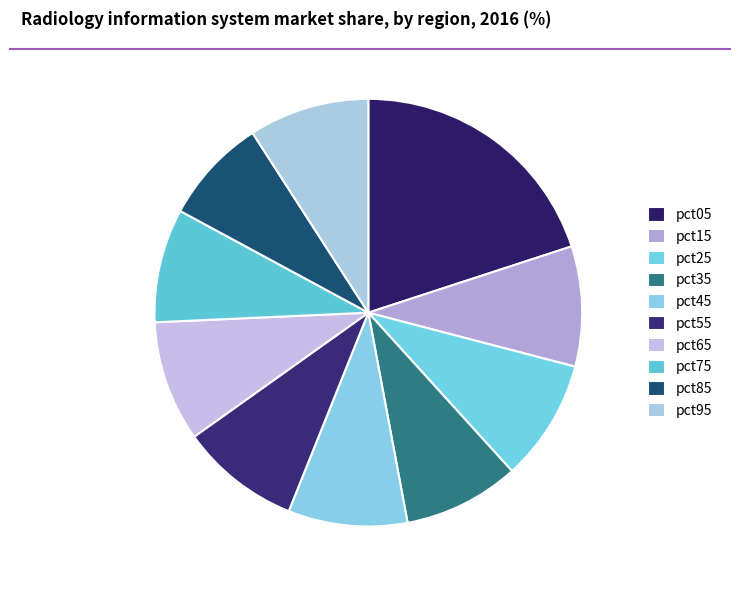

To the nearest percent, what percentage of the pie is pct35?

9%